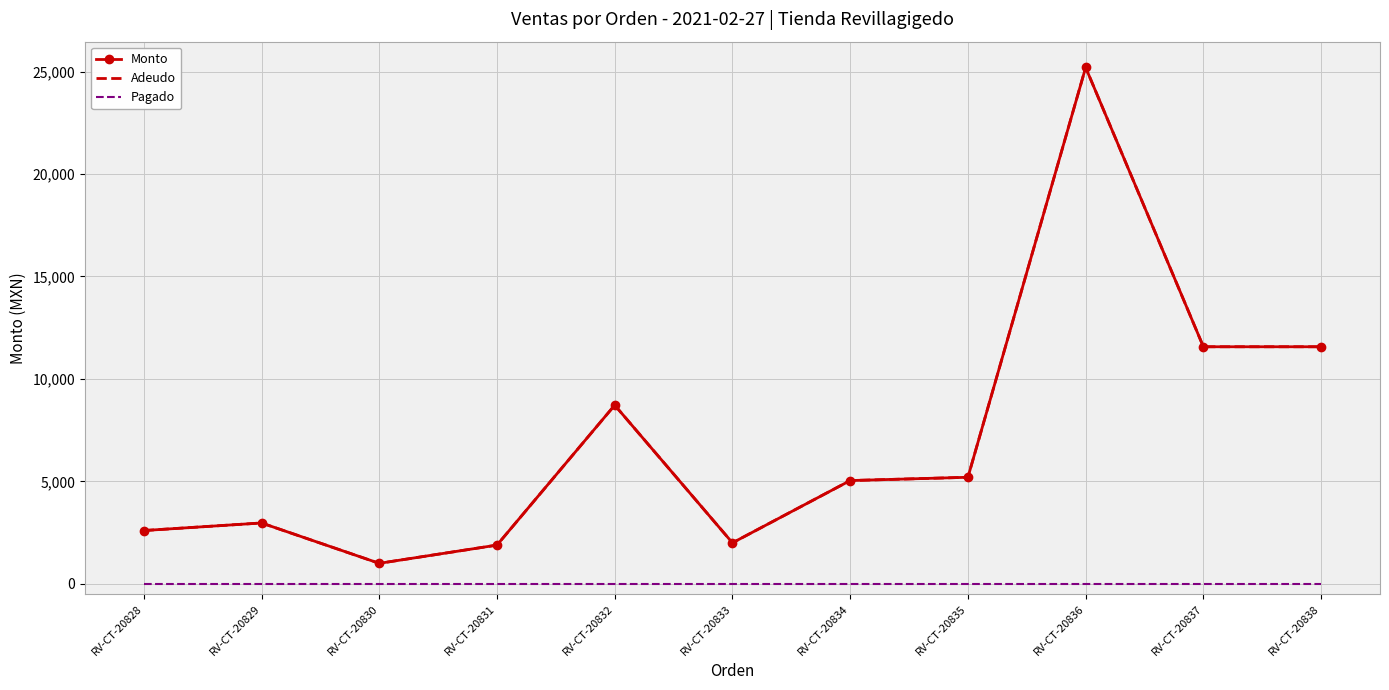

What is the total value across all series at RV-CT-20838?

23140